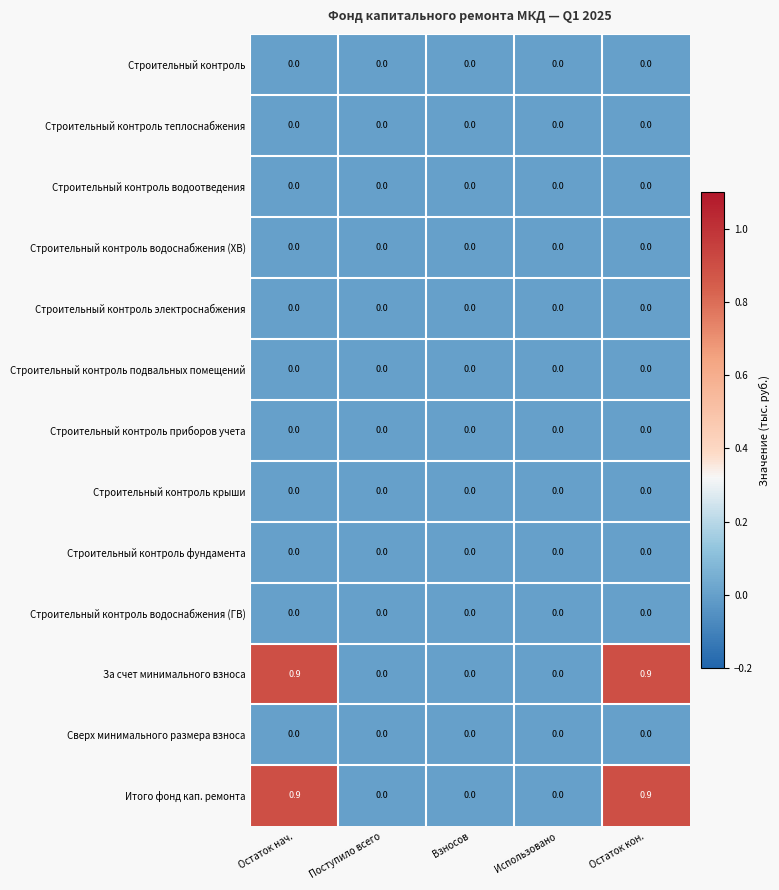

What is the average value of the За счет минимального взноса series?

0.4